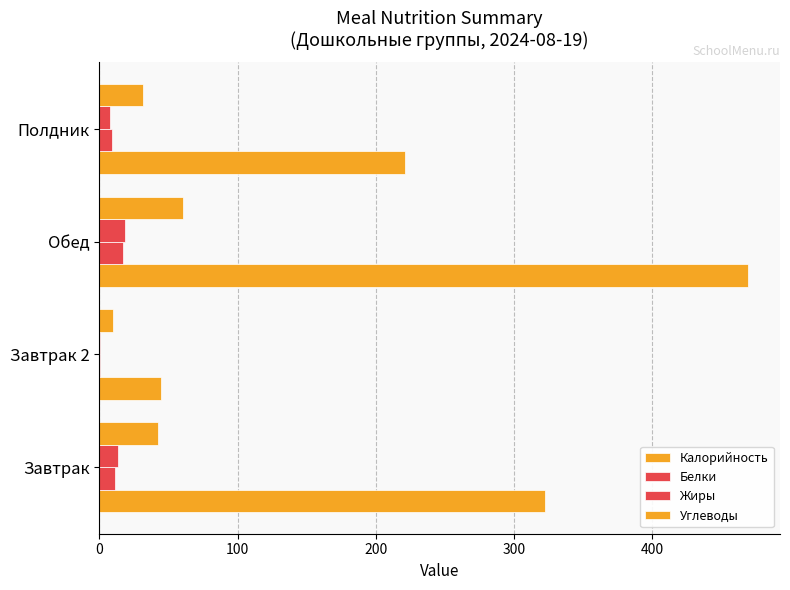

How many data points does each series have?

4